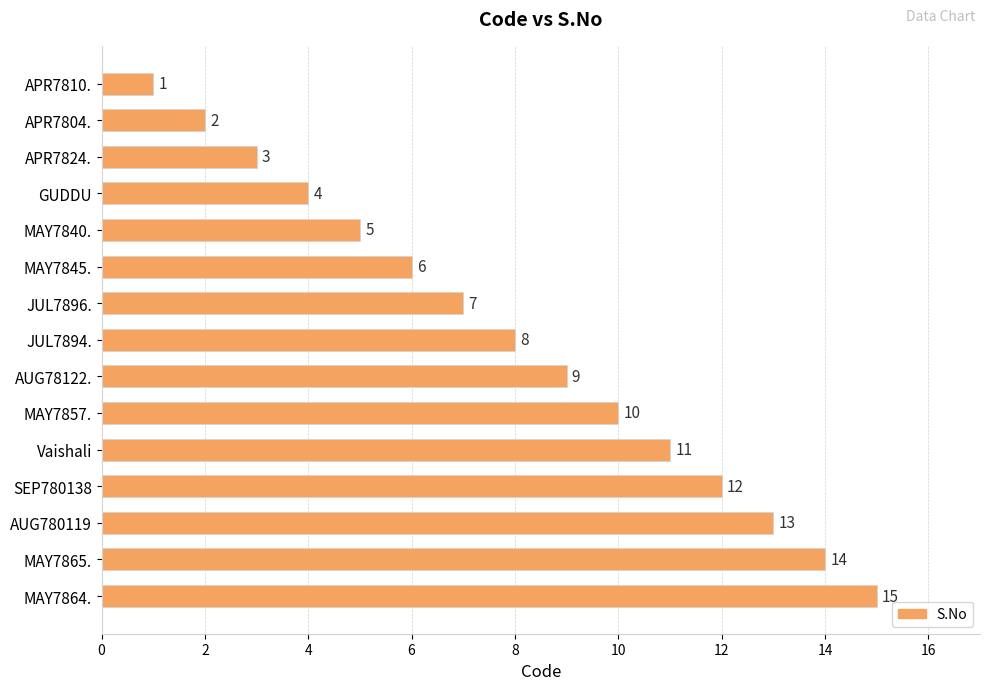

What is the greatest value displayed?

15